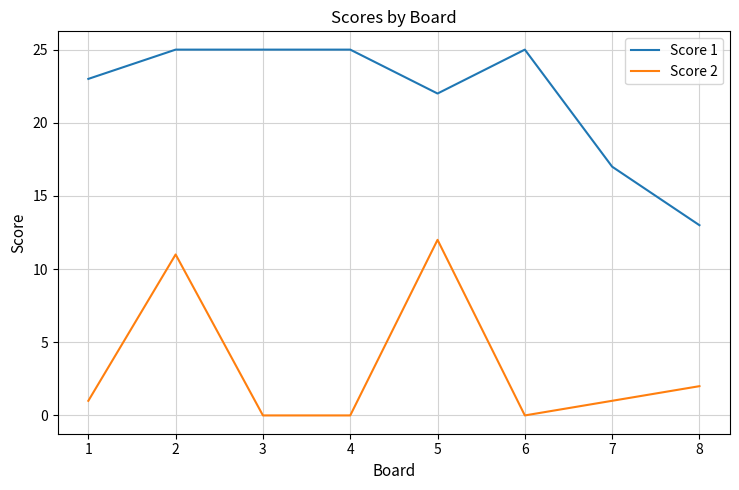

What is the difference between the highest and lowest values at 7?

16